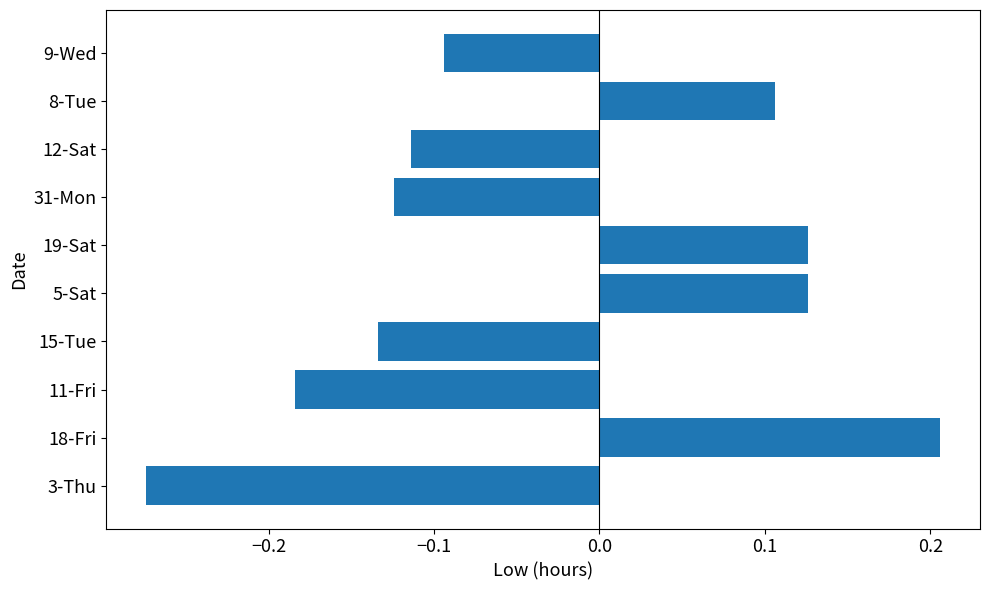

Which label corresponds to the smallest value in the chart?

3-Thu